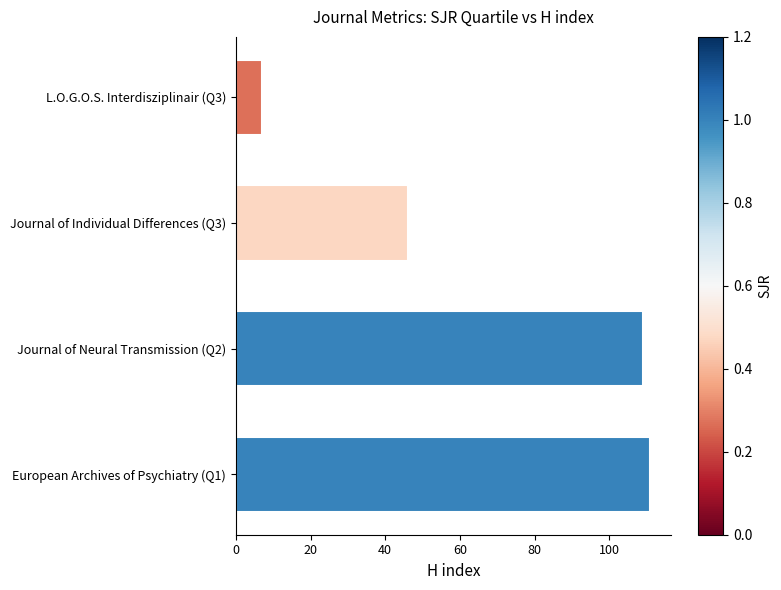

What is the sum of the values at Journal of Neural Transmission (Q2) and European Archives of Psychiatry (Q1)?

220